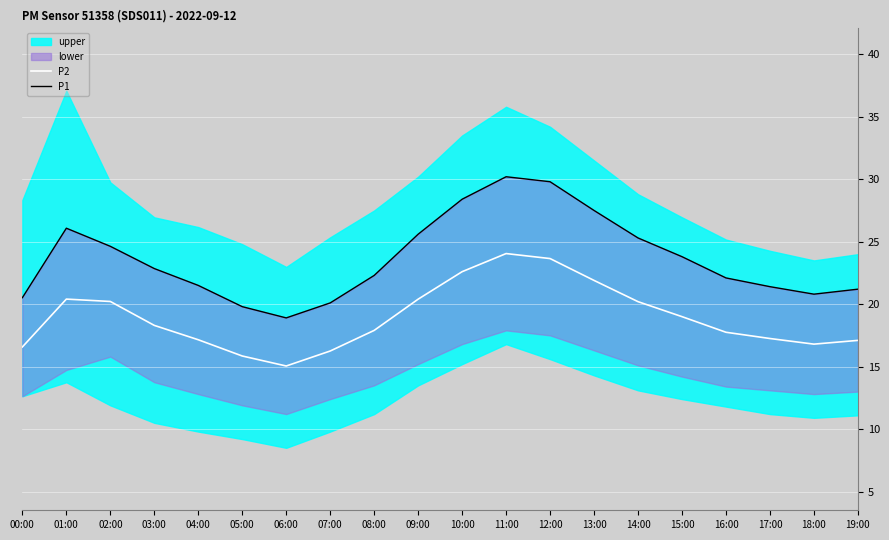

What is the label of the 11th point from the right?

09:00